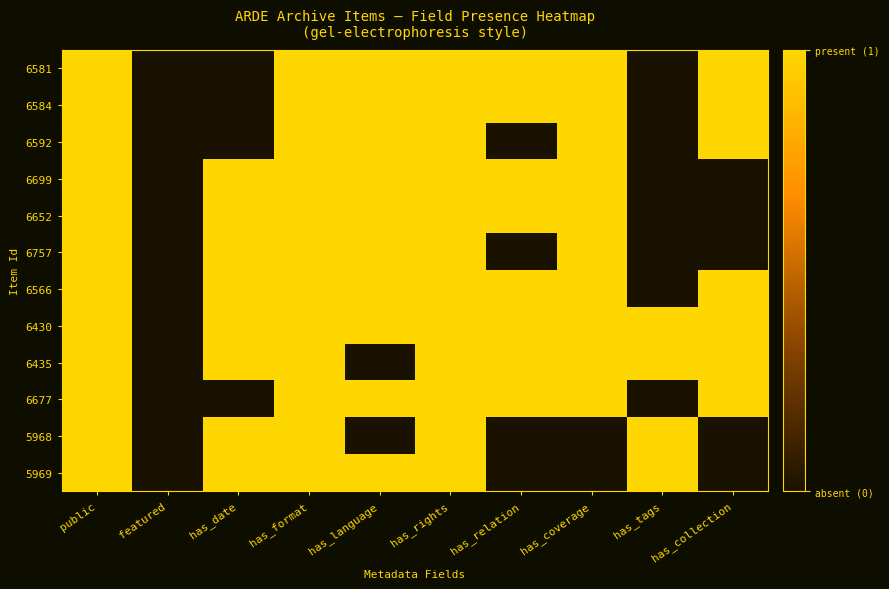

Reading right to left, extract all data points from this chart.

6581: has_collection=1	has_tags=0	has_coverage=1	has_relation=1	has_rights=1	has_language=1	has_format=1	has_date=0	featured=0	public=1
6584: has_collection=1	has_tags=0	has_coverage=1	has_relation=1	has_rights=1	has_language=1	has_format=1	has_date=0	featured=0	public=1
6592: has_collection=1	has_tags=0	has_coverage=1	has_relation=0	has_rights=1	has_language=1	has_format=1	has_date=0	featured=0	public=1
6699: has_collection=0	has_tags=0	has_coverage=1	has_relation=1	has_rights=1	has_language=1	has_format=1	has_date=1	featured=0	public=1
6652: has_collection=0	has_tags=0	has_coverage=1	has_relation=1	has_rights=1	has_language=1	has_format=1	has_date=1	featured=0	public=1
6757: has_collection=0	has_tags=0	has_coverage=1	has_relation=0	has_rights=1	has_language=1	has_format=1	has_date=1	featured=0	public=1
6566: has_collection=1	has_tags=0	has_coverage=1	has_relation=1	has_rights=1	has_language=1	has_format=1	has_date=1	featured=0	public=1
6430: has_collection=1	has_tags=1	has_coverage=1	has_relation=1	has_rights=1	has_language=1	has_format=1	has_date=1	featured=0	public=1
6435: has_collection=1	has_tags=1	has_coverage=1	has_relation=1	has_rights=1	has_language=0	has_format=1	has_date=1	featured=0	public=1
6677: has_collection=1	has_tags=0	has_coverage=1	has_relation=1	has_rights=1	has_language=1	has_format=1	has_date=0	featured=0	public=1
5968: has_collection=0	has_tags=1	has_coverage=0	has_relation=0	has_rights=1	has_language=0	has_format=1	has_date=1	featured=0	public=1
5969: has_collection=0	has_tags=1	has_coverage=0	has_relation=0	has_rights=1	has_language=1	has_format=1	has_date=1	featured=0	public=1